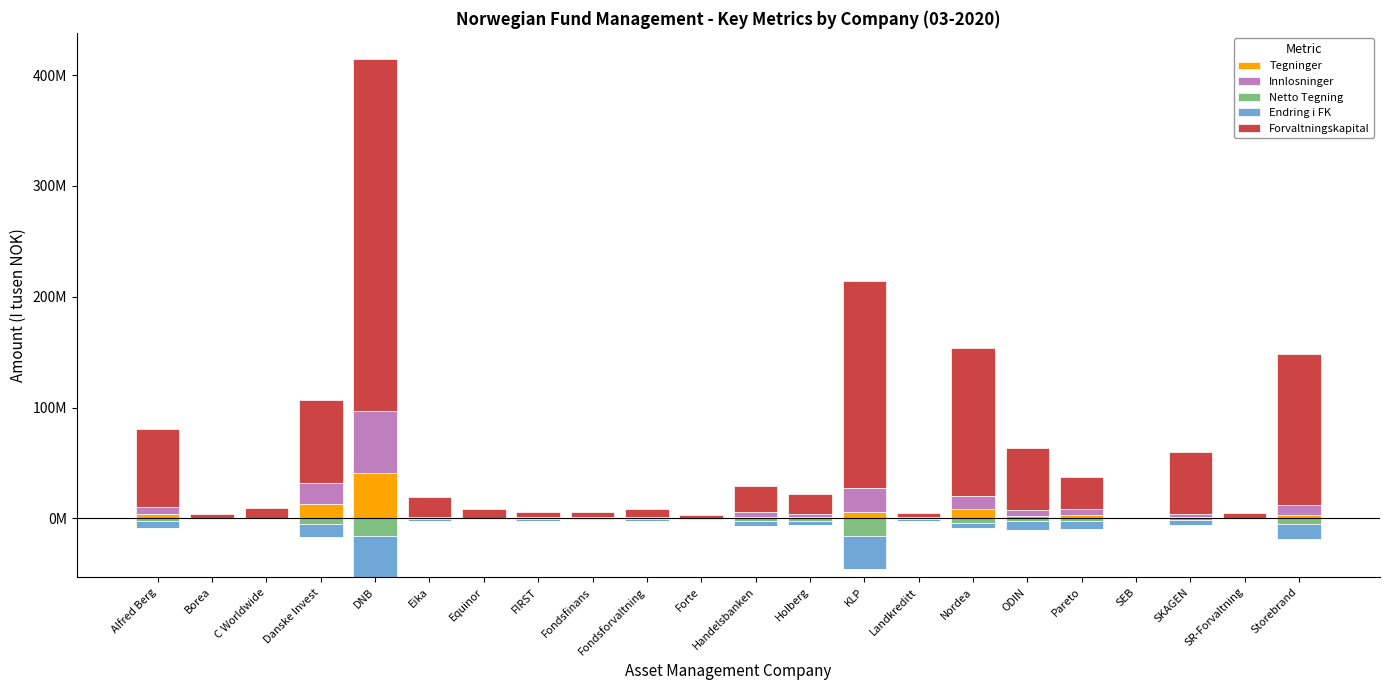

Which series changed the most between FIRST and Landkreditt?

Forvaltningskapital